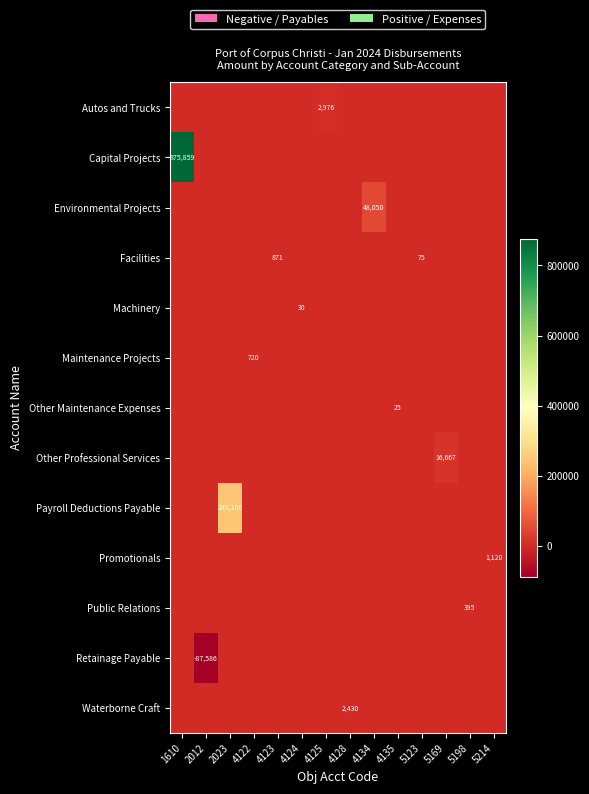

True or false: Environmental Projects has a value of 32058 at 4134.

False